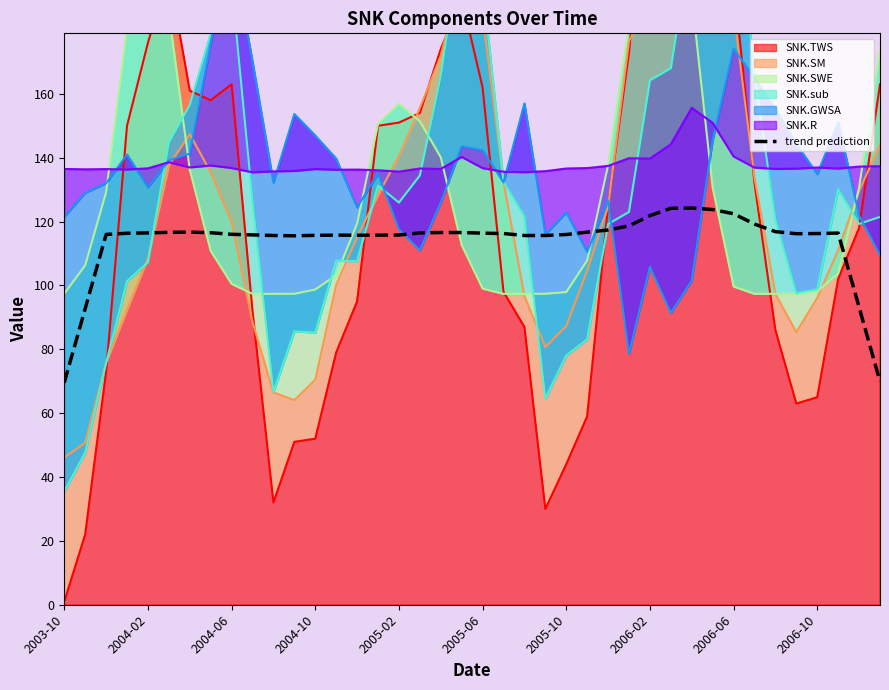

What is the difference between the second highest and second lowest values?

54.3